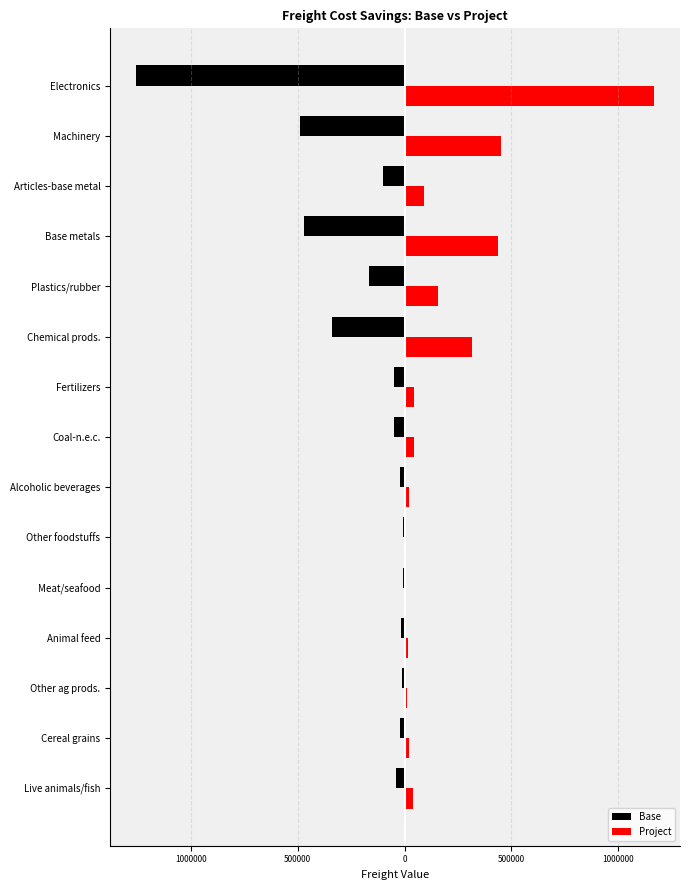

Reading left to right, extract all data points from this chart.

Base: -41004.7	-23084.3	-10961.2	-18312.9	-5765.0	-5708.2	-20321.4	-47078.2	-50012.9	-340332.9	-168073.3	-470508.2	-99087.0	-487780.6	-1256893.0
Project: 38107.0	21453.1	10186.7	17018.8	5357.6	5304.9	18885.3	43751.4	46478.7	316283.0	156196.2	437259.3	92085.0	453311.2	1168073.6